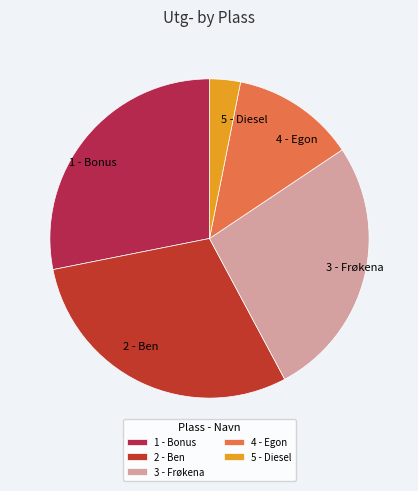

Is there any slice that represents more than half of the pie?

No